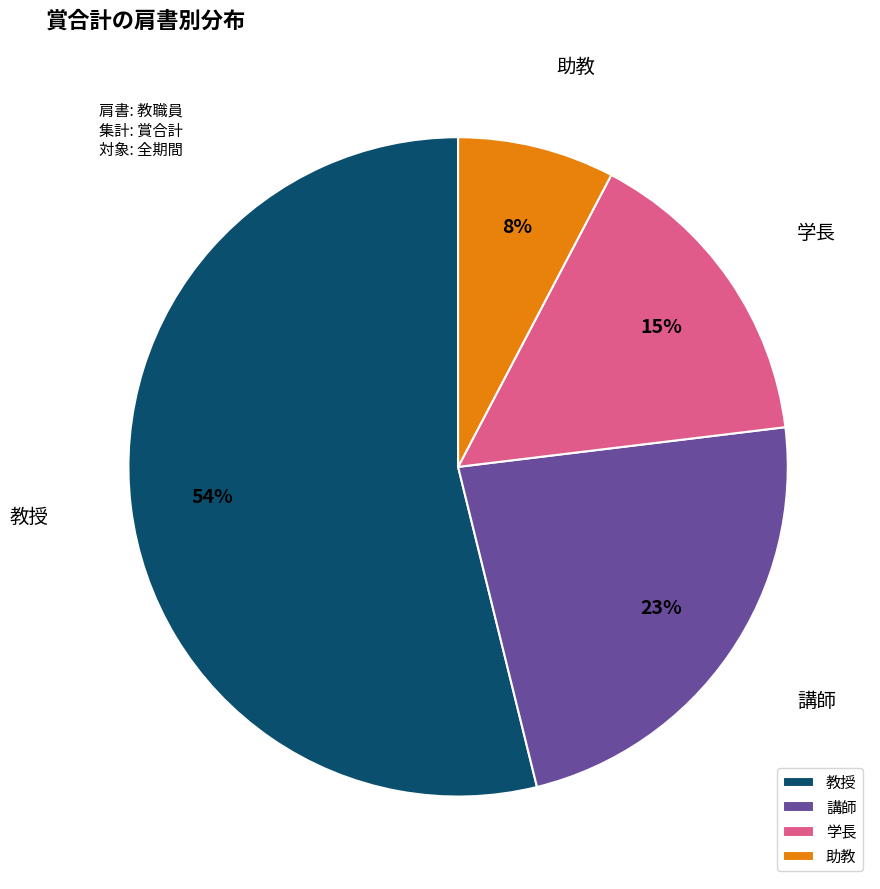

What percentage is the 学長 slice, to the nearest percent?

15%